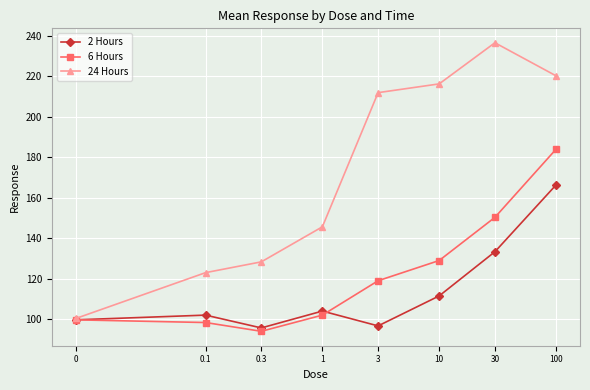

What is the value of the 2 Hours point at the 6th from the left?

111.5